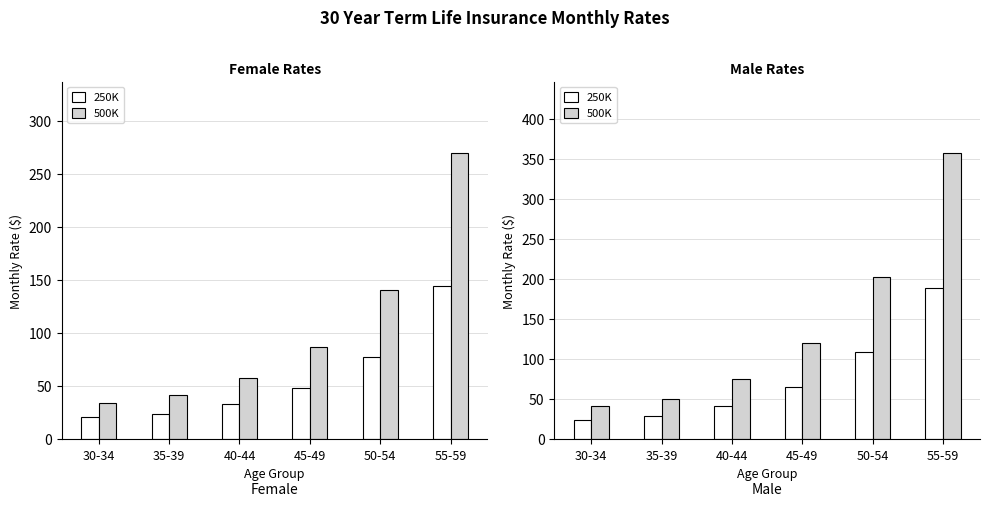

What is the approximate value of 250K at 50-54?

108.3